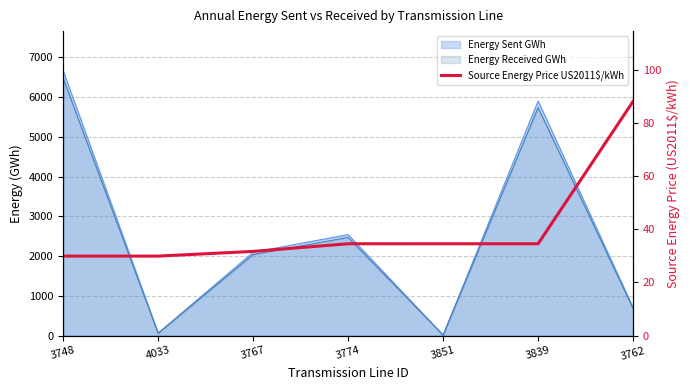

Reading left to right, what are all the values shown in this chart?

3748=29.9	4033=29.9	3767=31.7	3774=34.6	3851=34.6	3839=34.6	3762=88.1